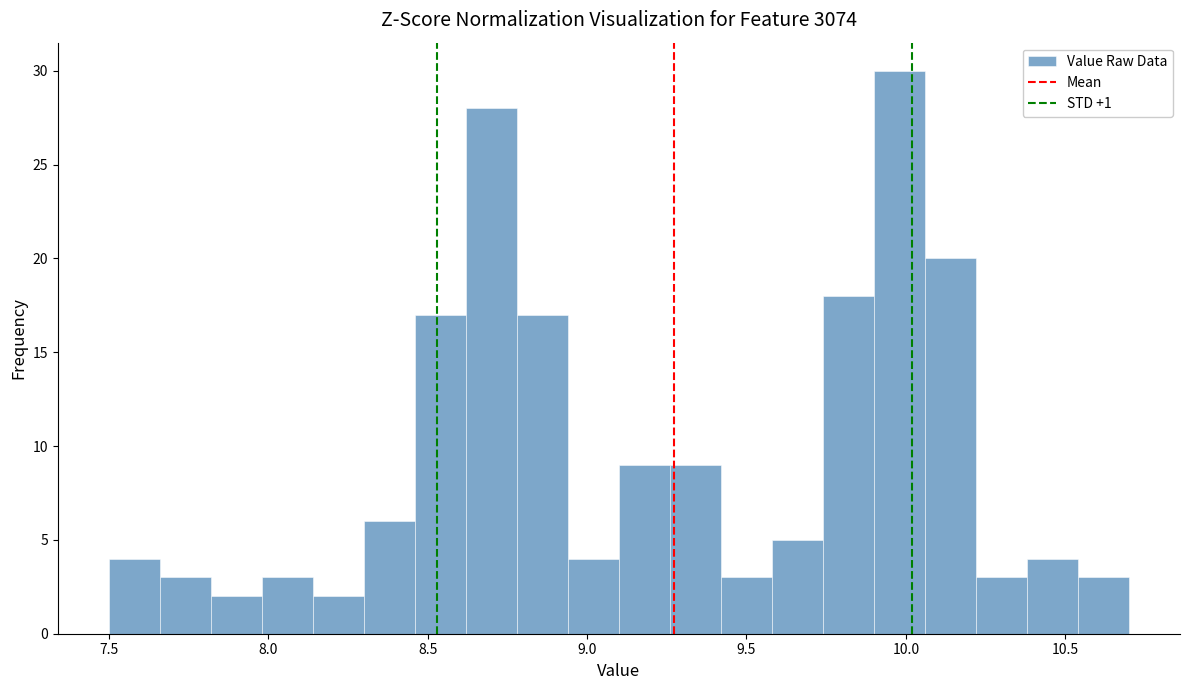

Read against the x-axis, roughly where is the centre of the tallest bar?

10.00